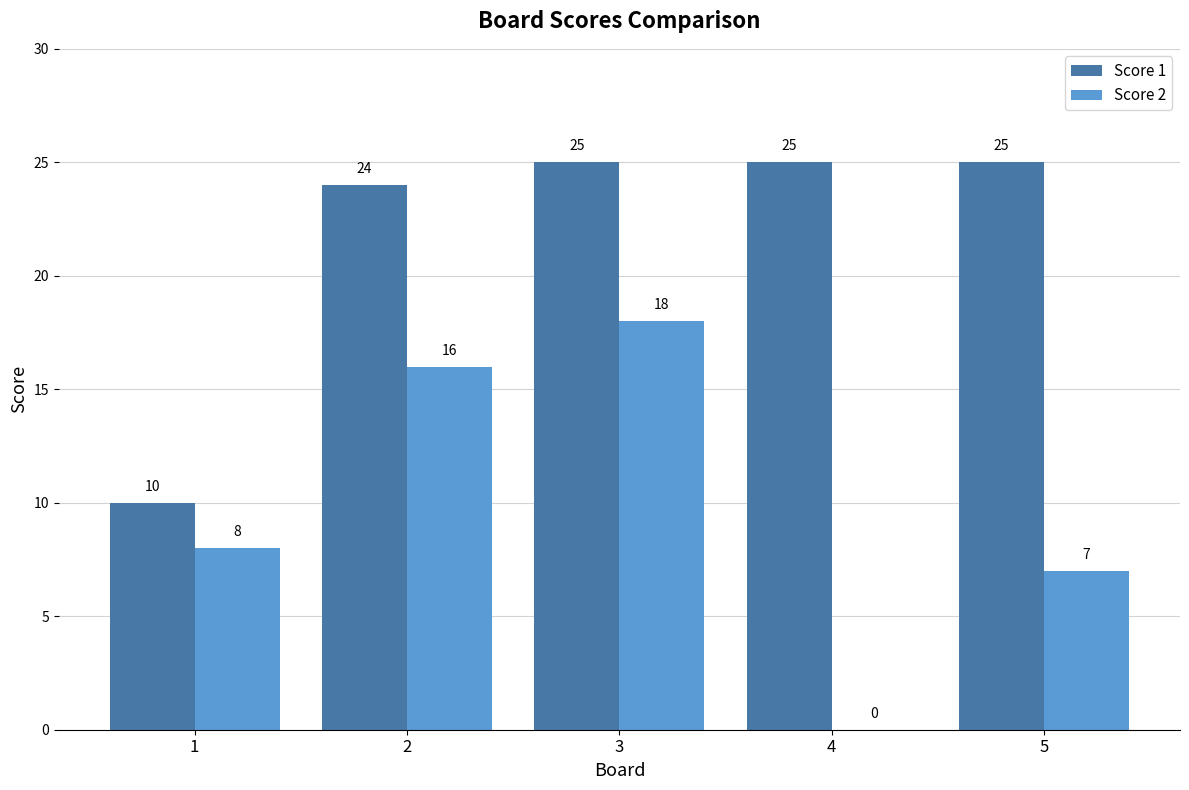

The Score 2 series shows 16 at 2. True or false?

True